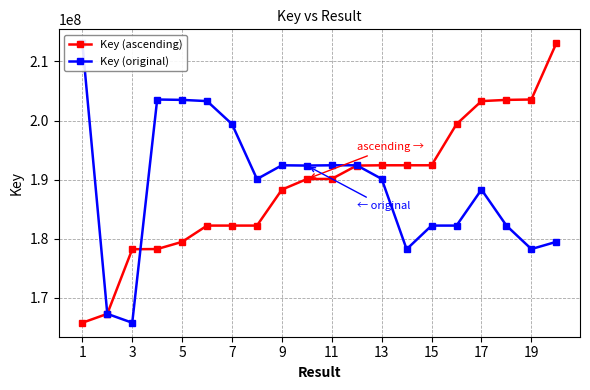

What is the sum of all Key (ascending) values?

3776923587